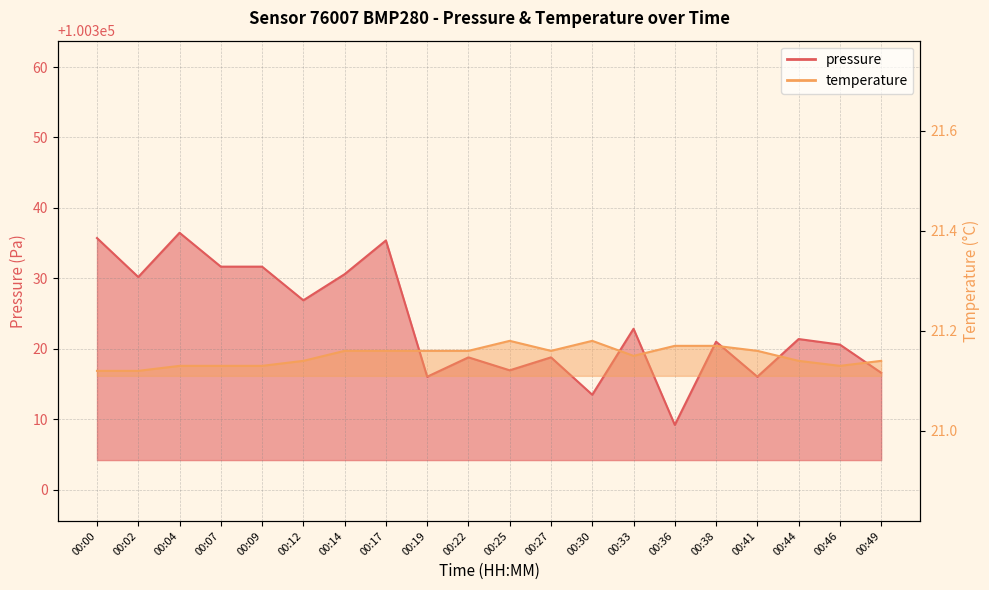

What is the approximate value of pressure at 00:04?

100336.5